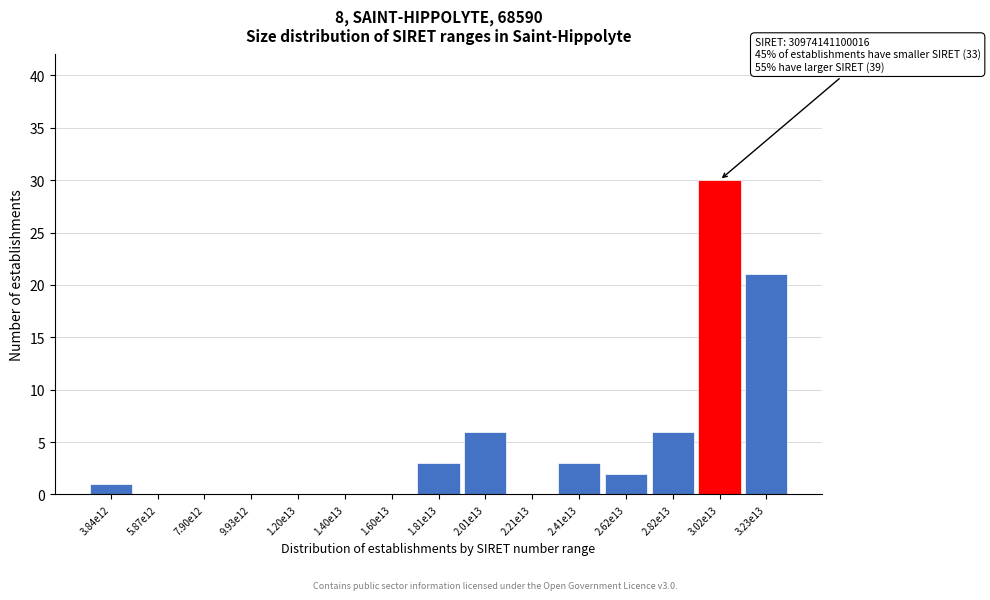

Reading right to left, extract all data points from this chart.

3.23e13=21	3.02e13=30	2.82e13=6	2.62e13=2	2.41e13=3	2.21e13=0	2.01e13=6	1.81e13=3	1.60e13=0	1.40e13=0	1.20e13=0	9.93e12=0	7.90e12=0	5.87e12=0	3.84e12=1